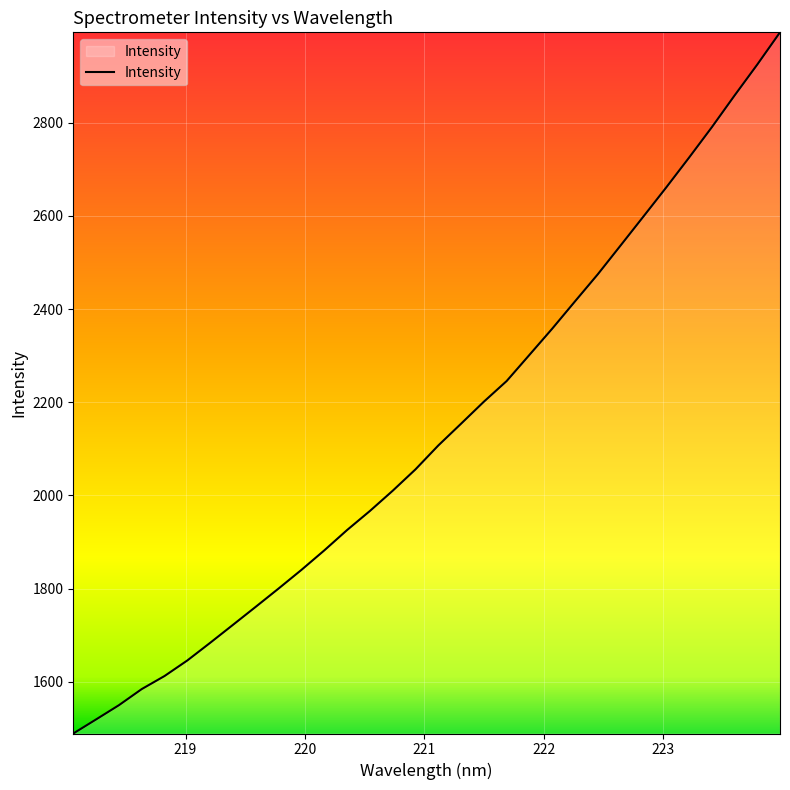

What is the smallest value displayed?

1489.0